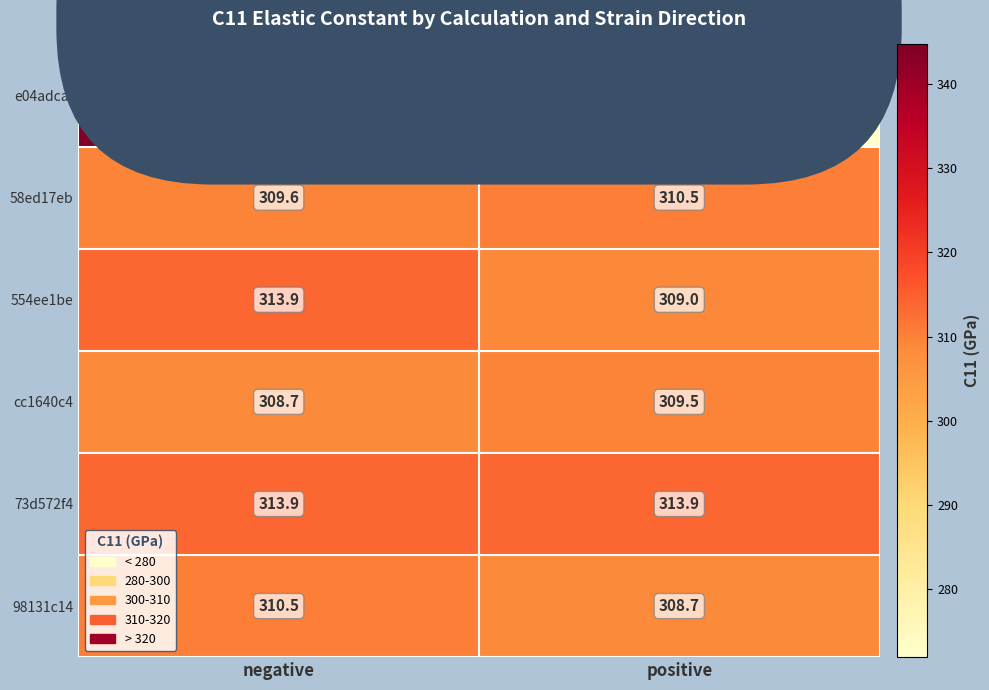

Reading left to right, transcribe all the data shown in this chart.

e04adcaf: negative=344.7	positive=271.9
58ed17eb: negative=309.6	positive=310.5
554ee1be: negative=313.9	positive=309.0
cc1640c4: negative=308.7	positive=309.5
73d572f4: negative=313.9	positive=313.9
98131c14: negative=310.5	positive=308.7